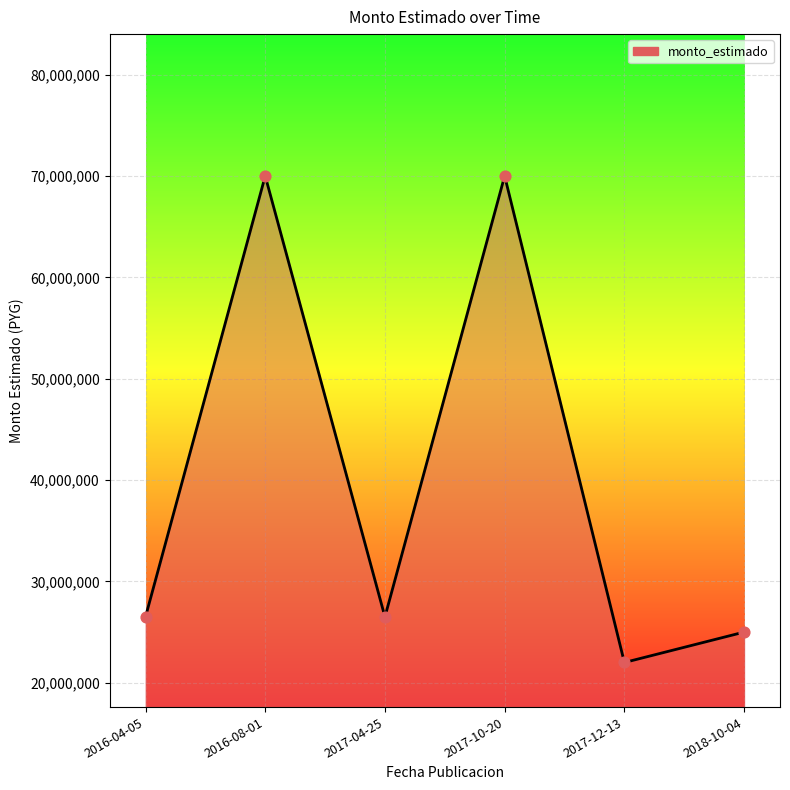

What is the change in value from 2017-12-13 to 2018-10-04?

+3000000